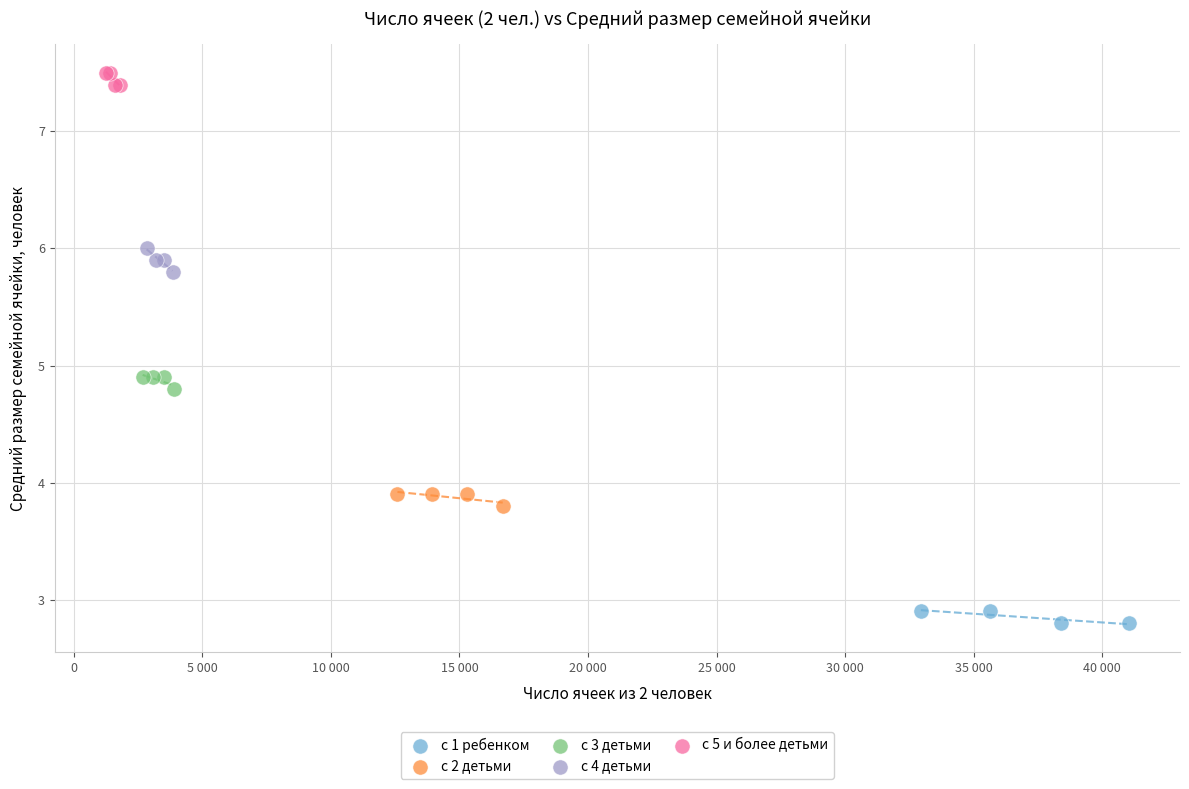

Which series contains the highest Y value?

с 5 и более детьми